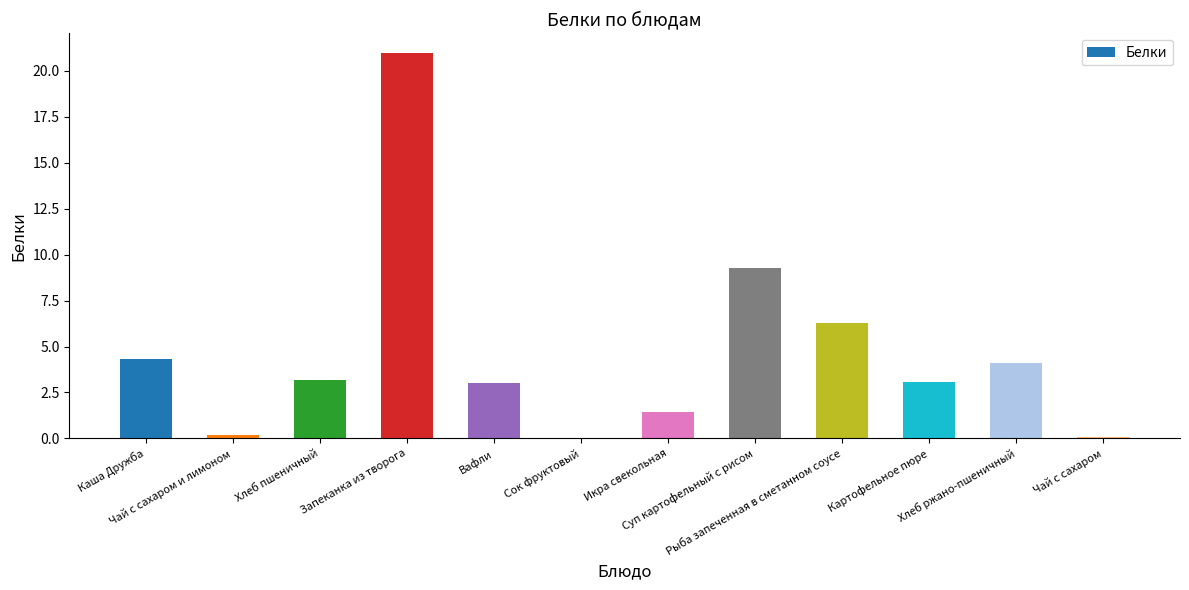

What is the sum of all values?

56.0